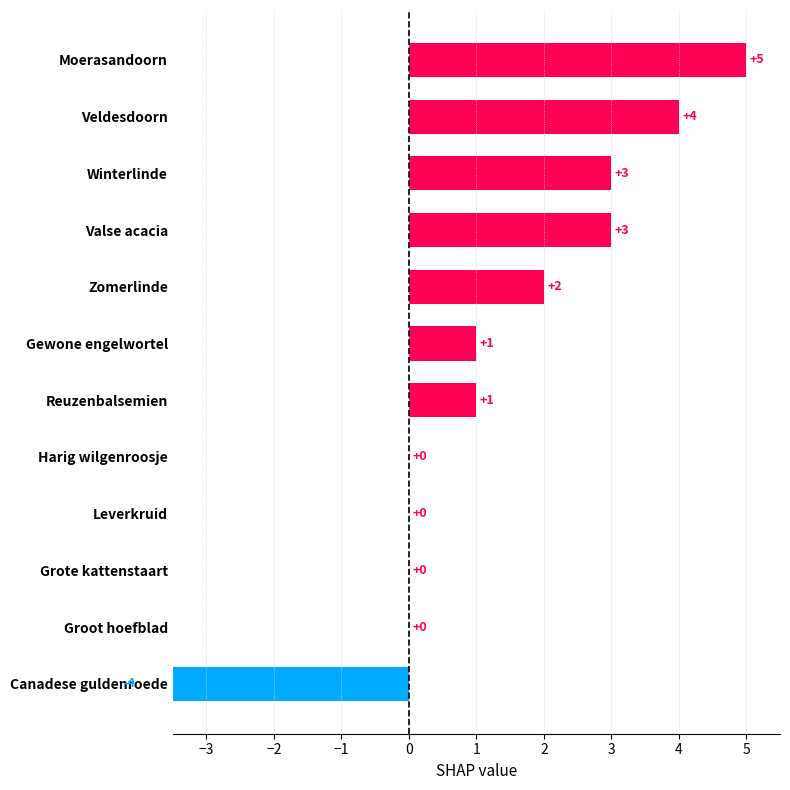

What is the maximum value shown in the chart?

5